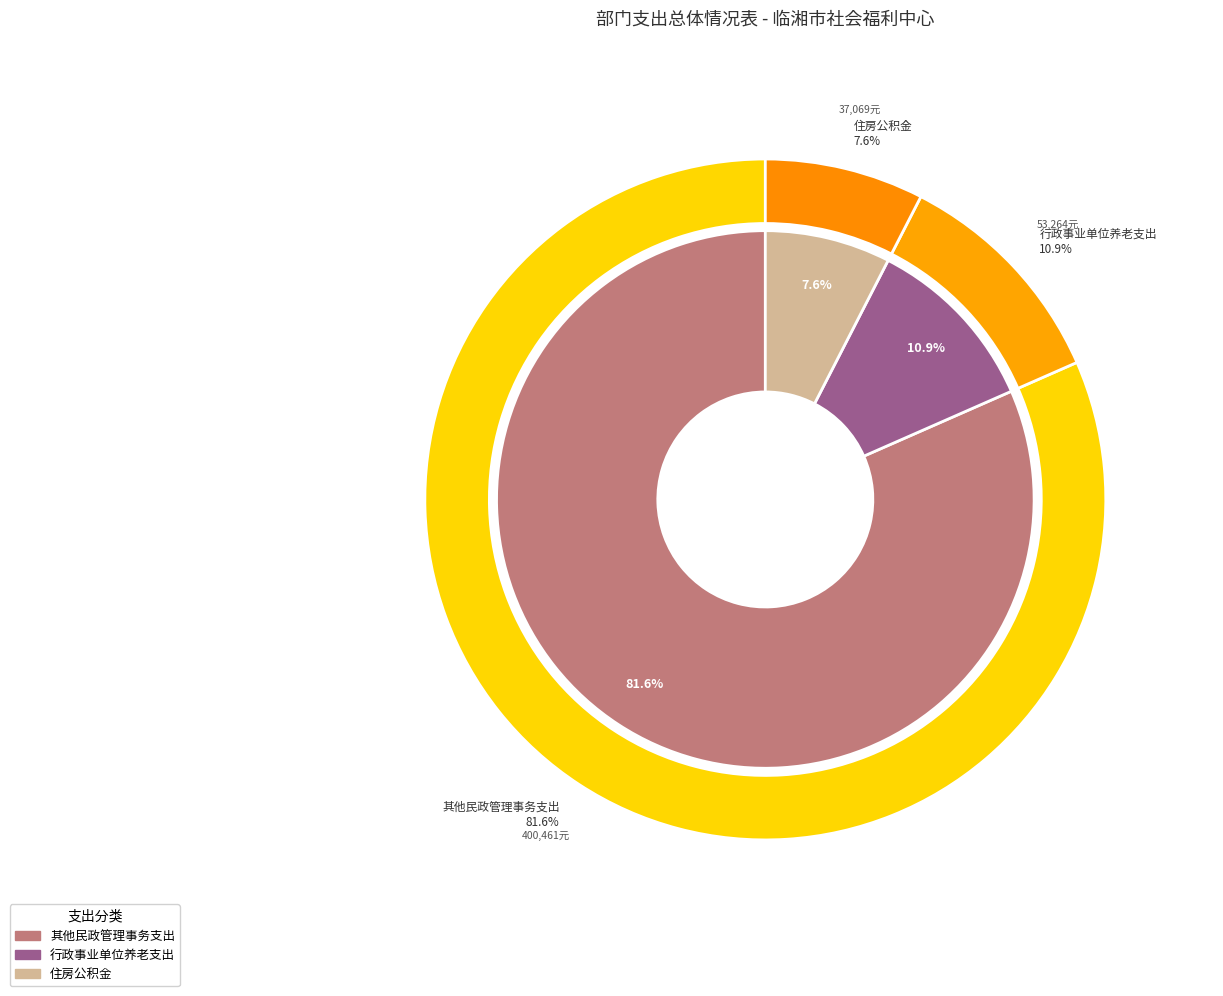

True or false: 行政事业单位养老支出 accounts for 11% of the total.

True